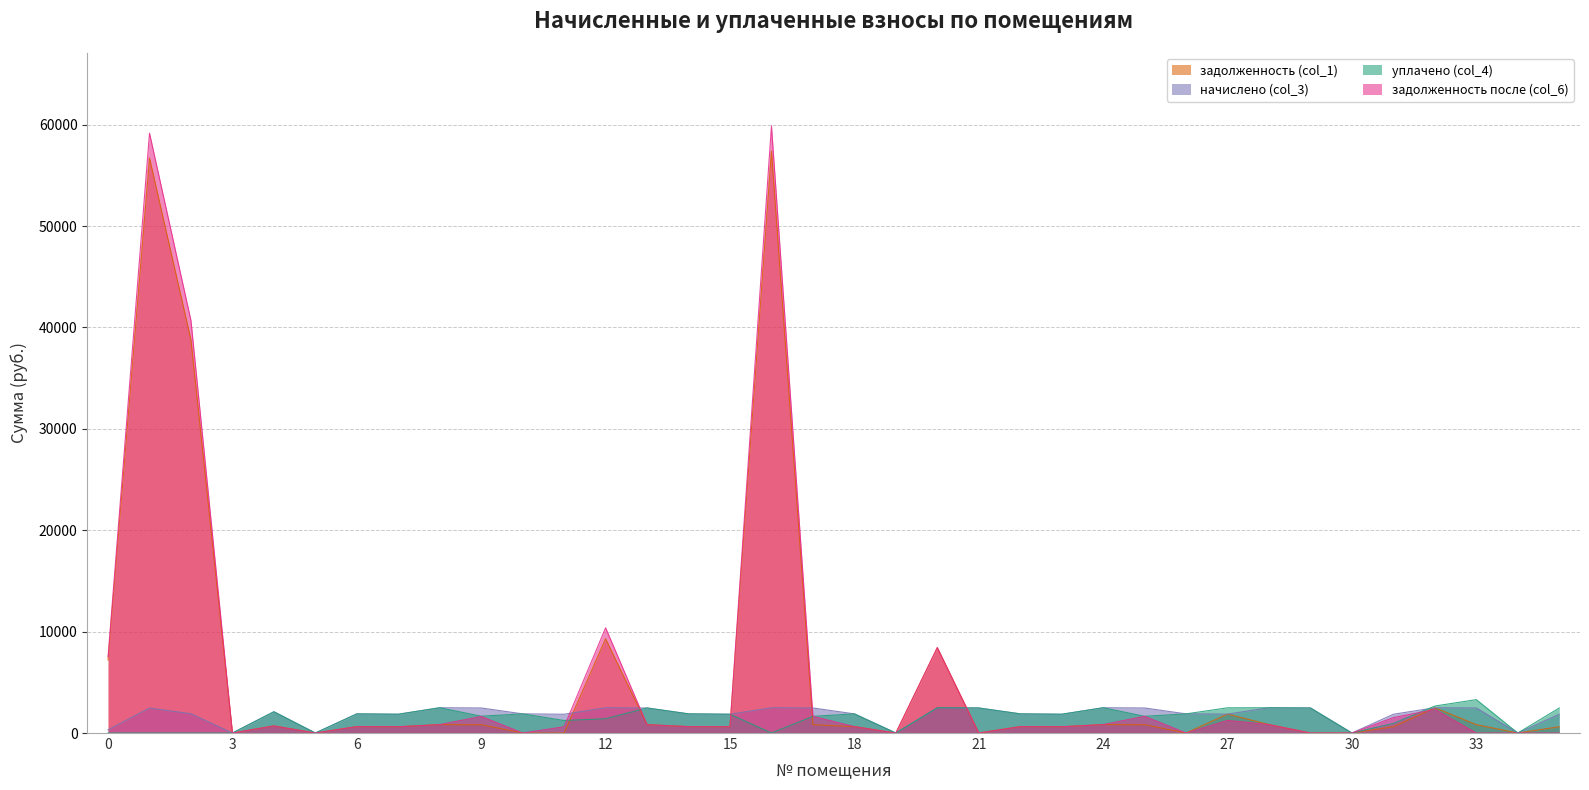

Which category has the highest value in the задолженность после (col_6) series?

16